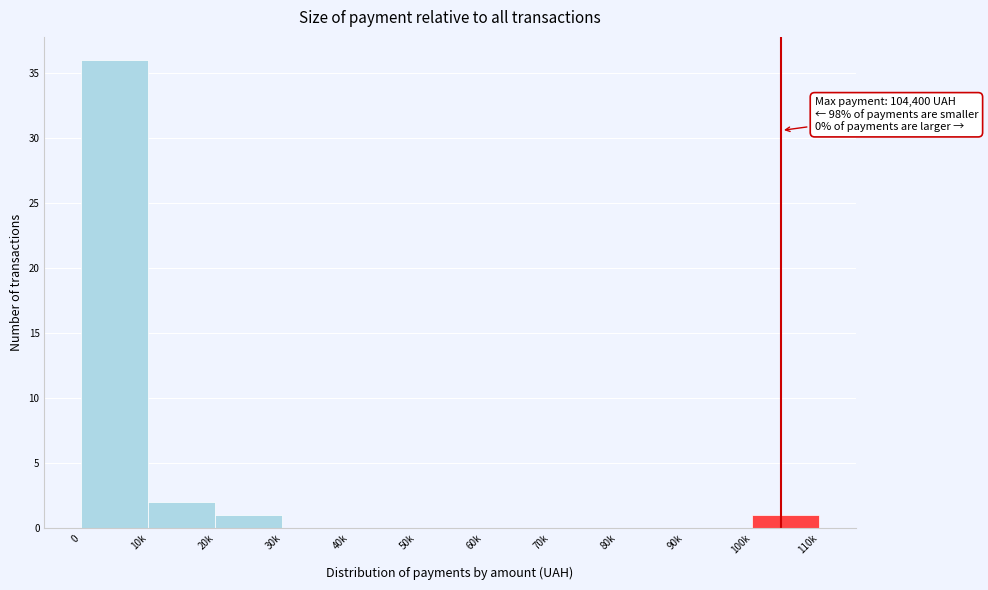

Reading left to right, extract all data points from this chart.

0=36	10k=2	20k=1	30k=0	40k=0	50k=0	60k=0	70k=0	80k=0	90k=0	100k=1